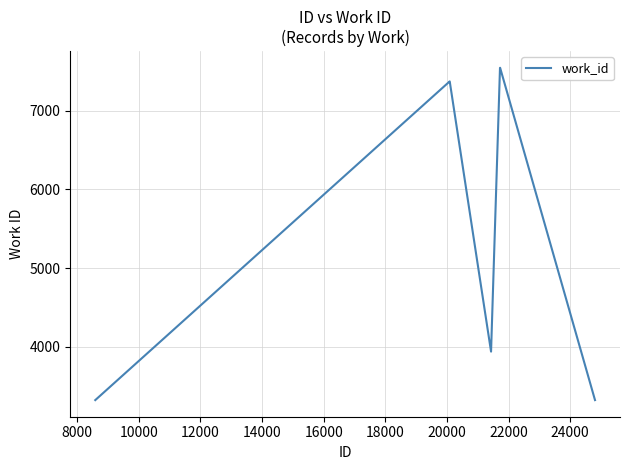

What is the maximum value shown in the chart?

7543